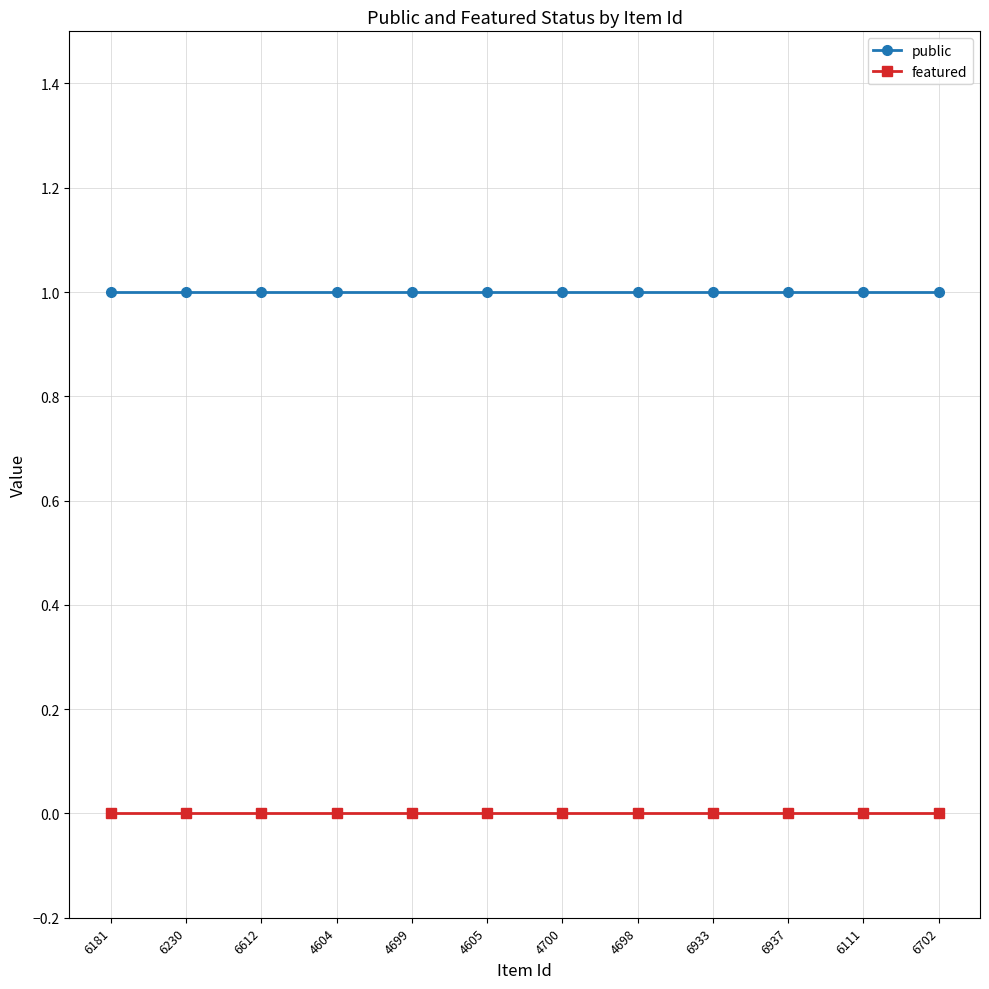

What are all the series names shown in the legend?

public, featured